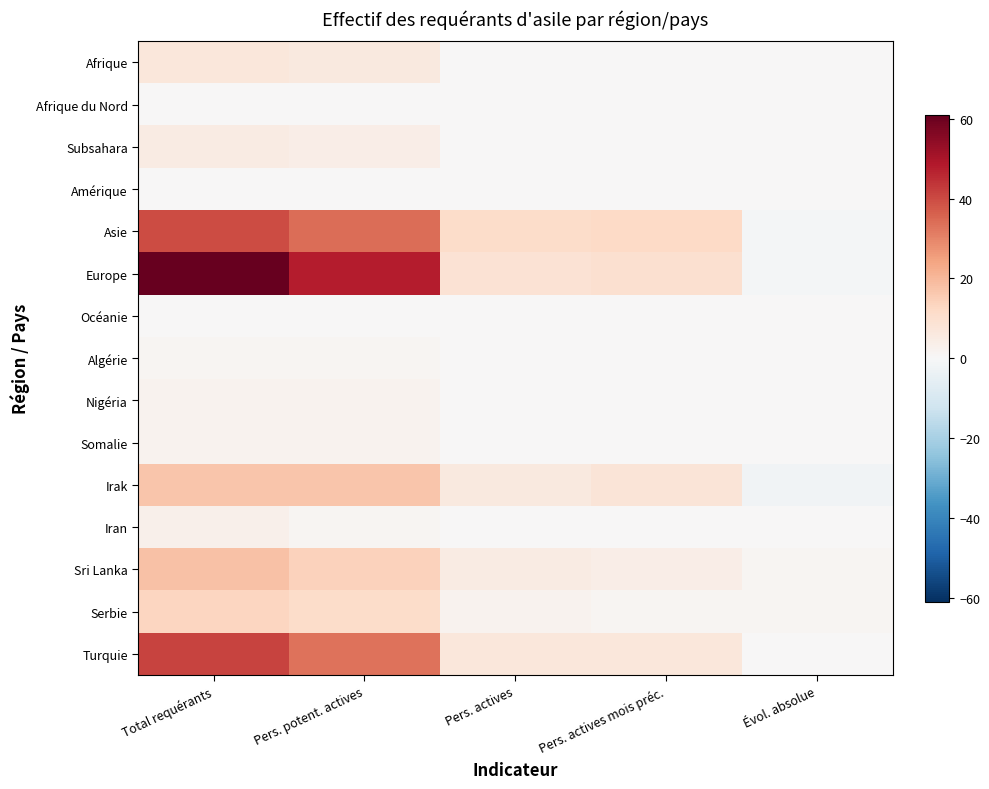

At Total requérants, list the series in order from largest to smallest.

Europe, Turquie, Asie, Sri Lanka, Irak, Serbie, Afrique, Subsahara, Iran, Nigéria, Somalie, Algérie, Afrique du Nord, Amérique, Océanie